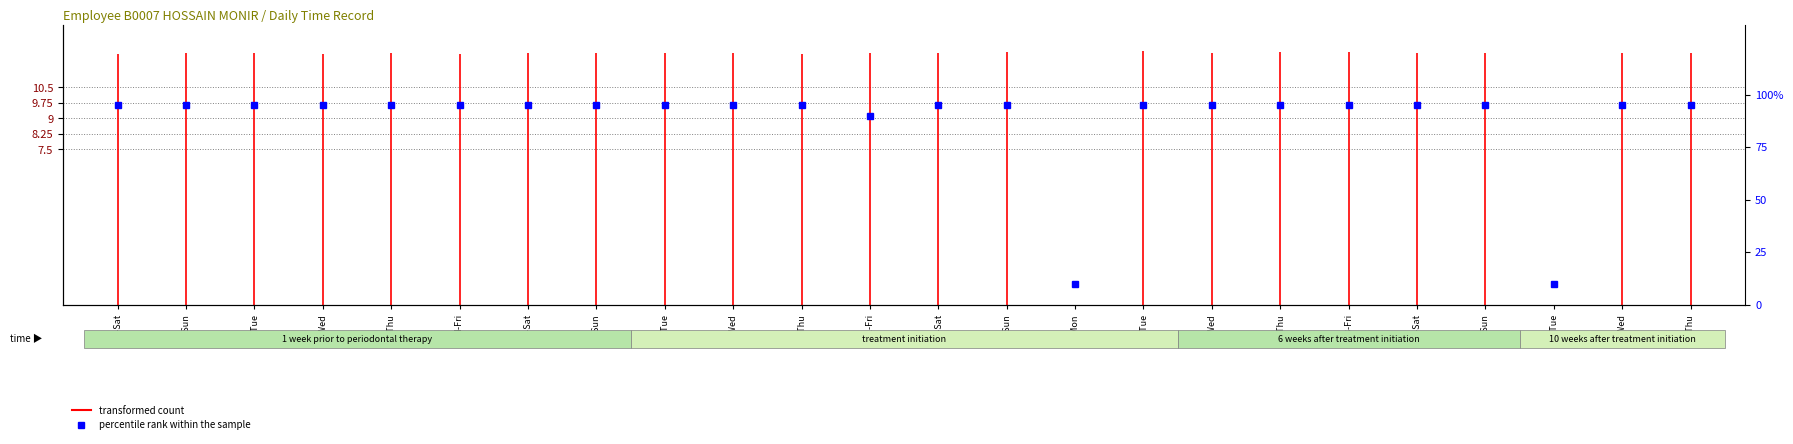

What is the sum of the values at 13-Sun and 18-Fri?

190